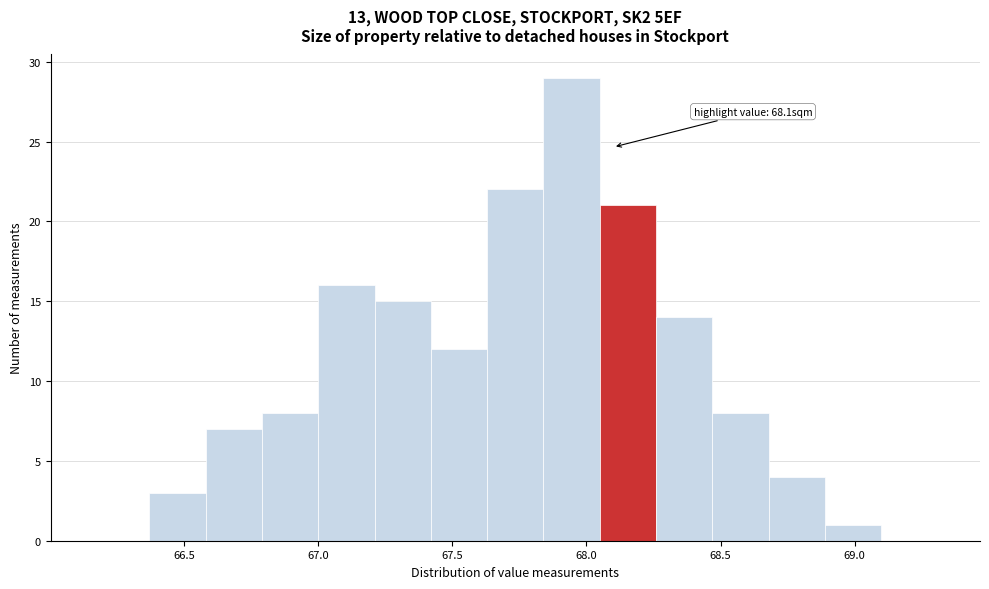

Over which range of the x-axis is the bar tallest?

67.84 to 68.05